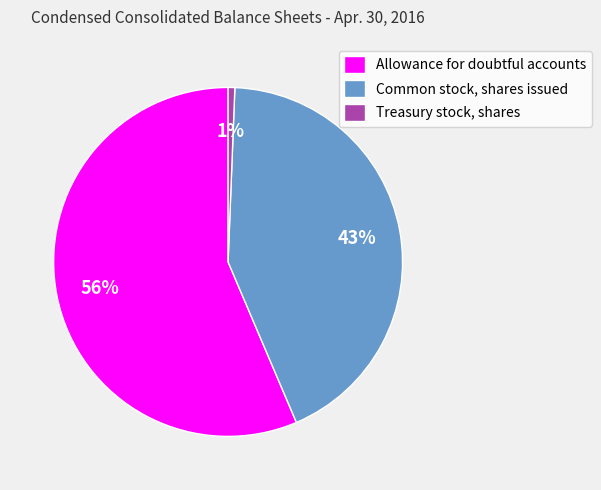

Count the number of slices in the pie.

3